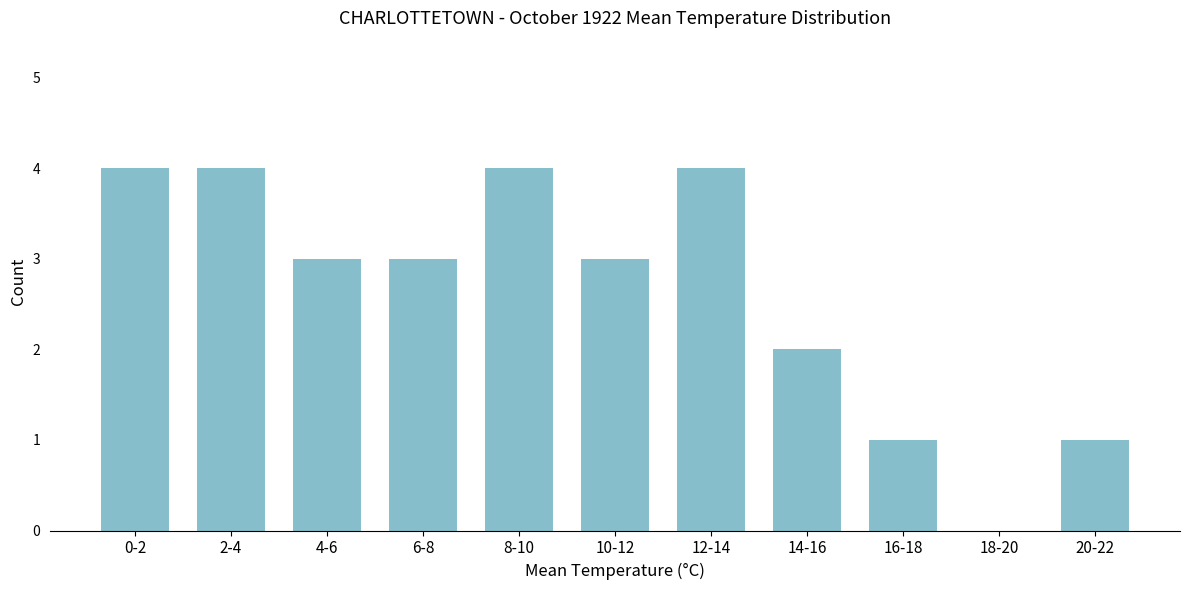

Reading right to left, what are all the values shown in this chart?

20-22=1	18-20=0	16-18=1	14-16=2	12-14=4	10-12=3	8-10=4	6-8=3	4-6=3	2-4=4	0-2=4